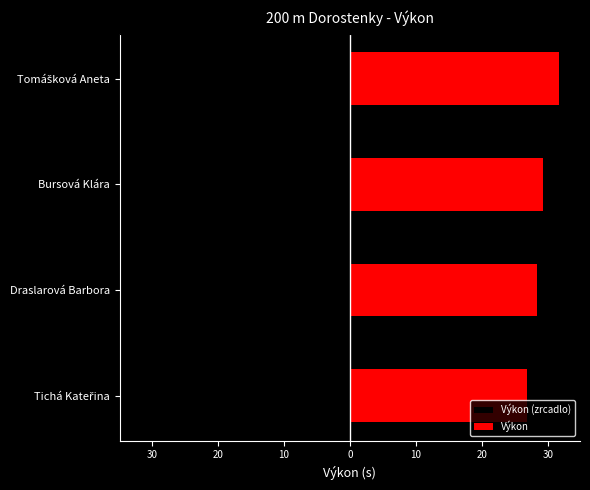

Which series has the widest spread of values?

Výkon (zrcadlo)